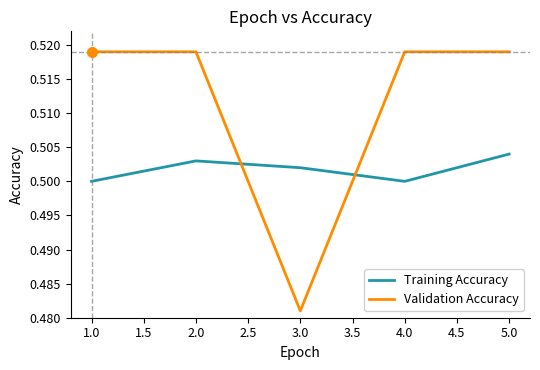

What position from the left is 3.0?

3